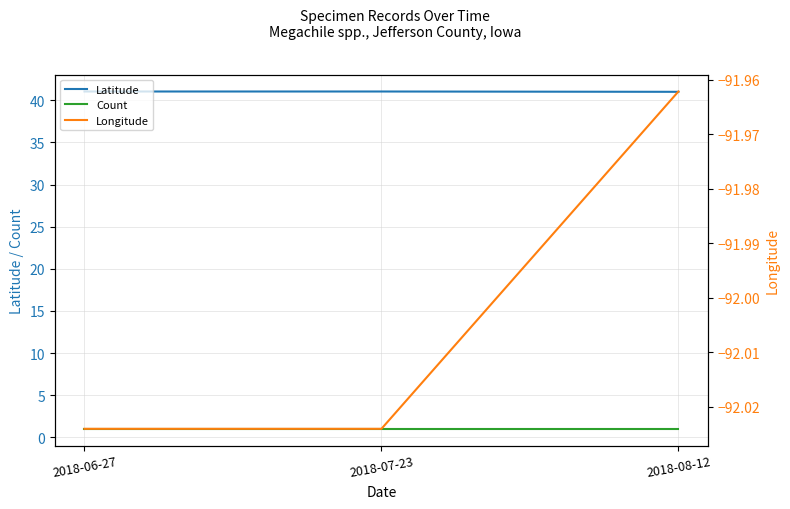

At which label does Longitude first exceed -92?

2018-08-12